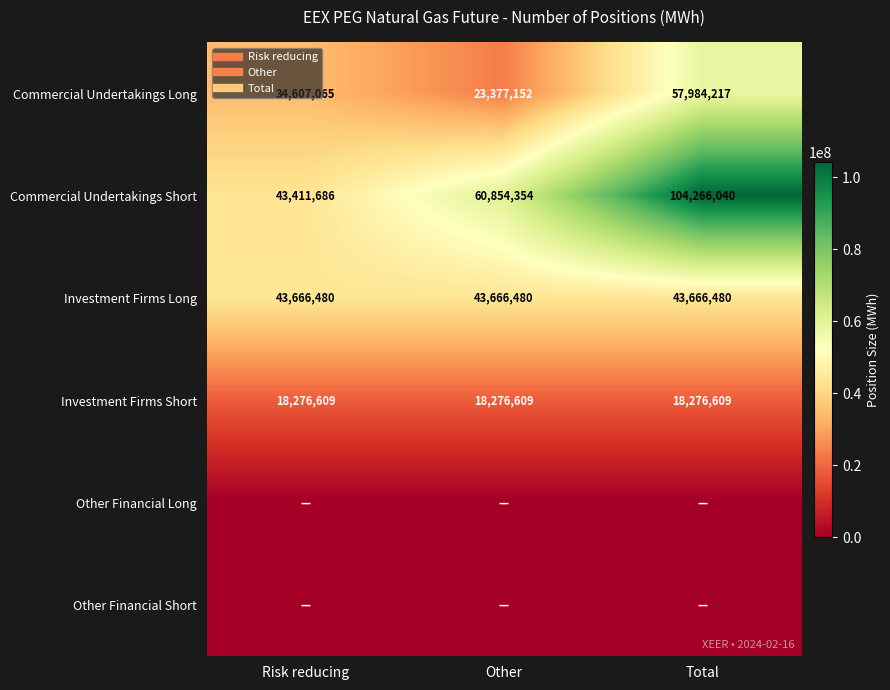

Is the value of Investment Firms Long at Other greater than the value of Commercial Undertakings Short at Total?

No